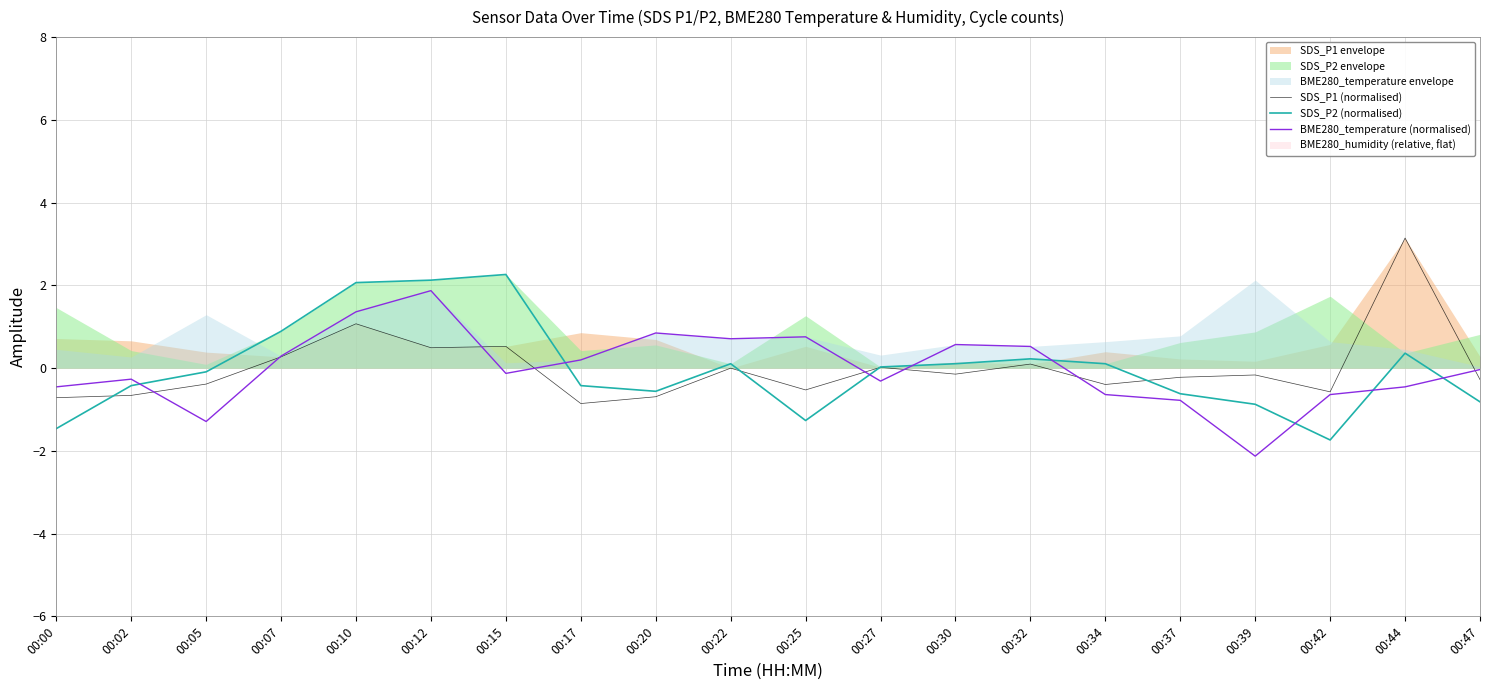

At how many categories does at least one series exceed -1?

20